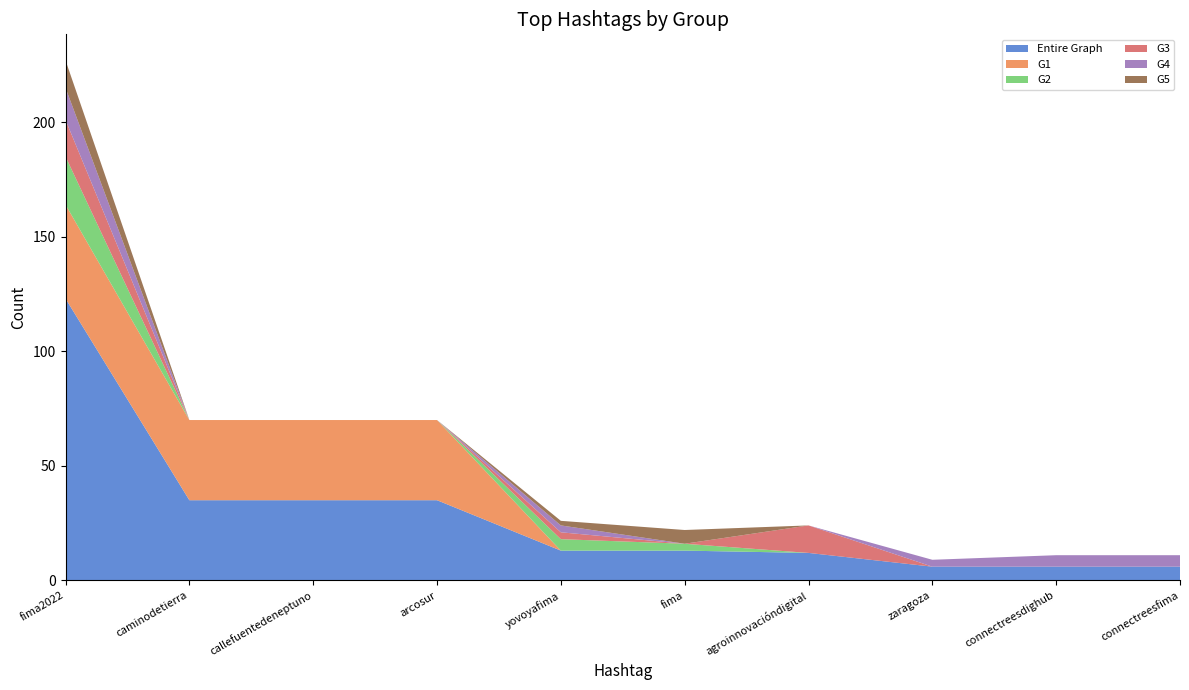

Reading right to left, what are all the values shown in this chart?

Entire Graph: connectreesfima=6	connectreesdighub=6	zaragoza=6	agroinnovacióndigital=12	fima=13	yovoyafima=13	arcosur=35	callefuentedeneptuno=35	caminodetierra=35	fima2022=123
G1: connectreesfima=0	connectreesdighub=0	zaragoza=0	agroinnovacióndigital=0	fima=0	yovoyafima=0	arcosur=35	callefuentedeneptuno=35	caminodetierra=35	fima2022=41
G2: connectreesfima=0	connectreesdighub=0	zaragoza=0	agroinnovacióndigital=0	fima=3	yovoyafima=5	arcosur=0	callefuentedeneptuno=0	caminodetierra=0	fima2022=21
G3: connectreesfima=0	connectreesdighub=0	zaragoza=0	agroinnovacióndigital=12	fima=0	yovoyafima=3	arcosur=0	callefuentedeneptuno=0	caminodetierra=0	fima2022=16
G4: connectreesfima=5	connectreesdighub=5	zaragoza=3	agroinnovacióndigital=0	fima=0	yovoyafima=3	arcosur=0	callefuentedeneptuno=0	caminodetierra=0	fima2022=14
G5: connectreesfima=0	connectreesdighub=0	zaragoza=0	agroinnovacióndigital=0	fima=6	yovoyafima=2	arcosur=0	callefuentedeneptuno=0	caminodetierra=0	fima2022=12